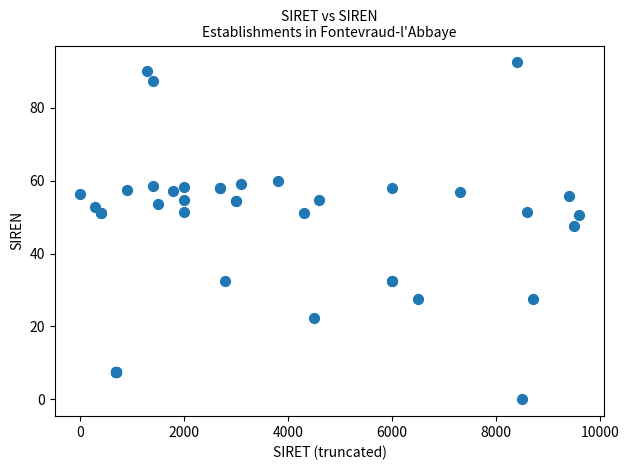

What Y value in the scatter plot is closest to 46?

47.5